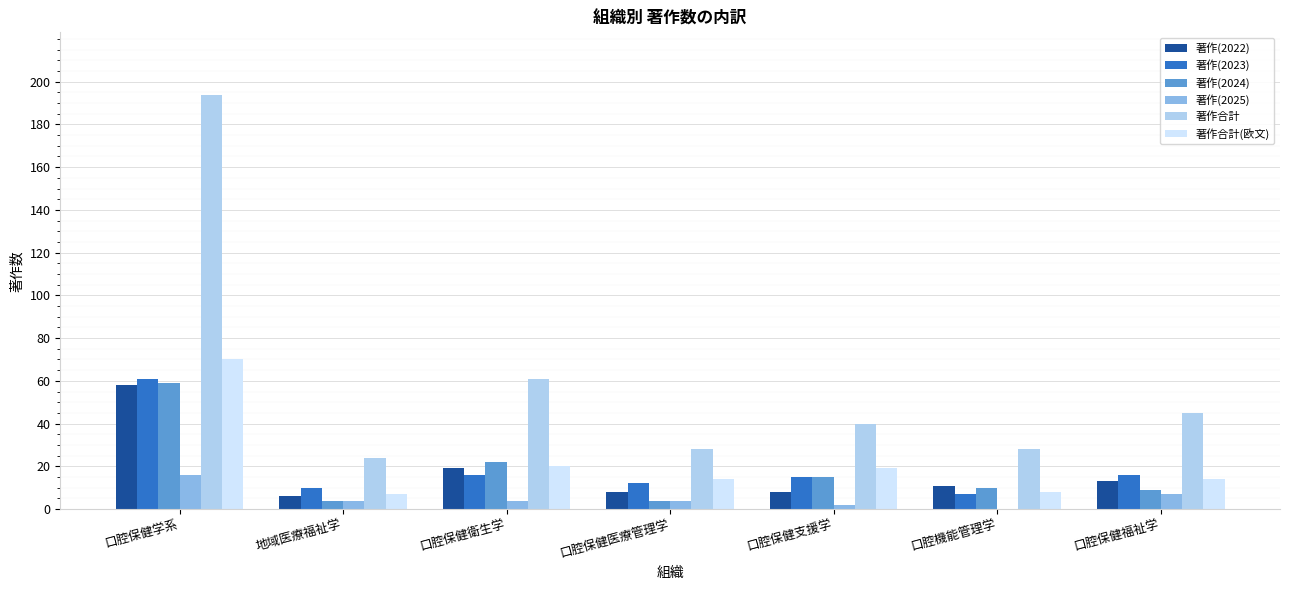

Are the bars horizontal?

No